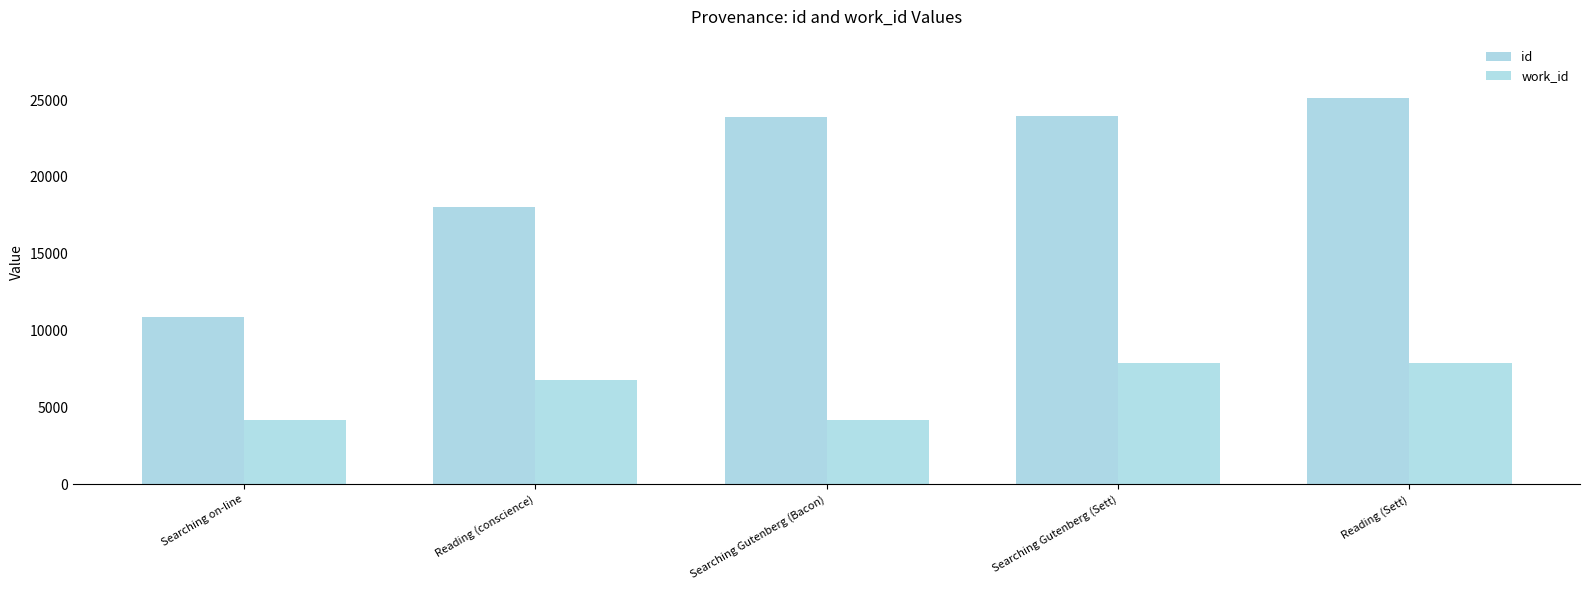

List the series in order of their peak value, lowest first.

work_id, id